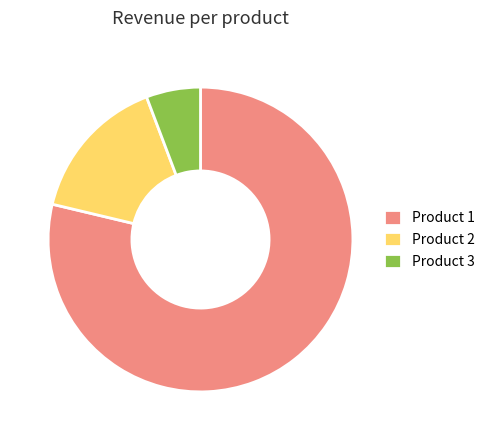

Which slice represents more than half of the pie?

Product 1